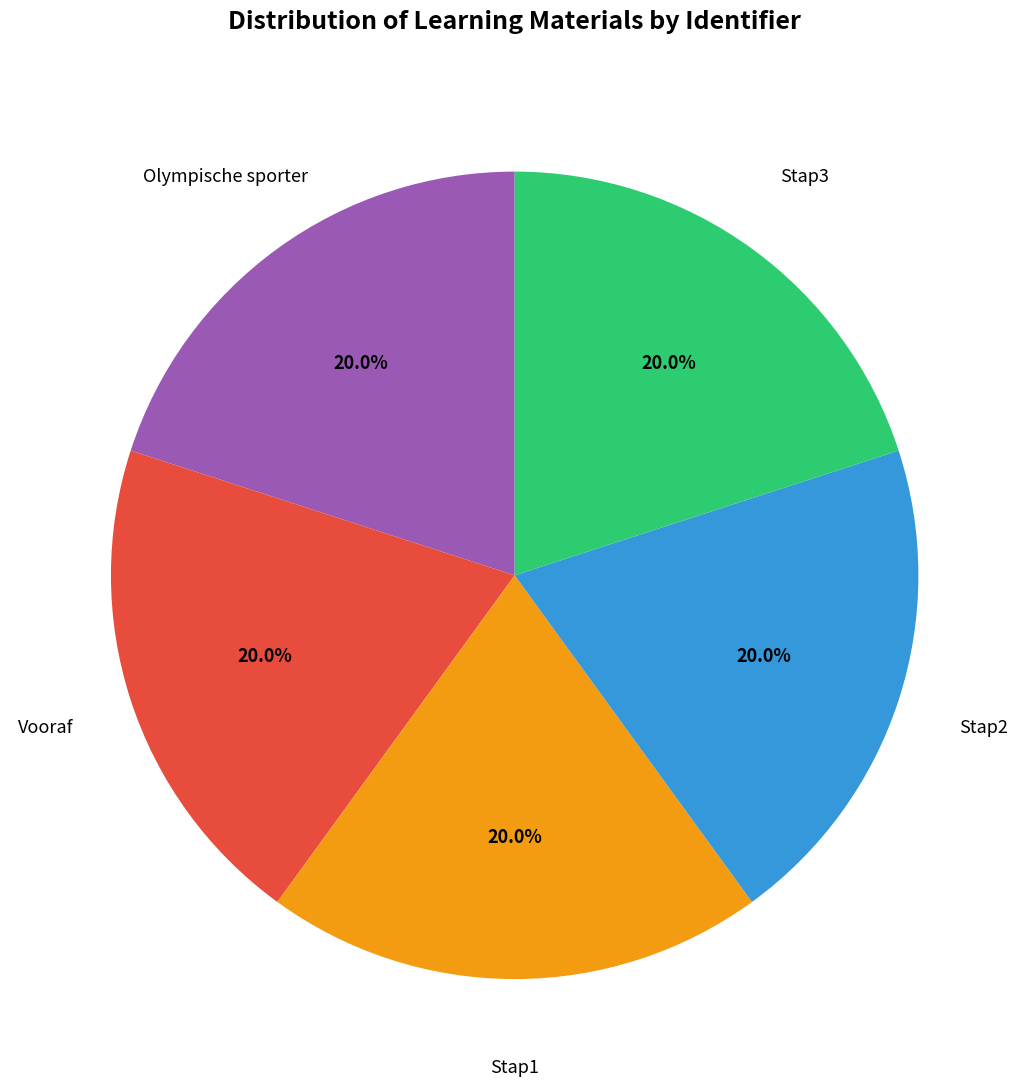

Is there any slice that represents more than half of the pie?

No